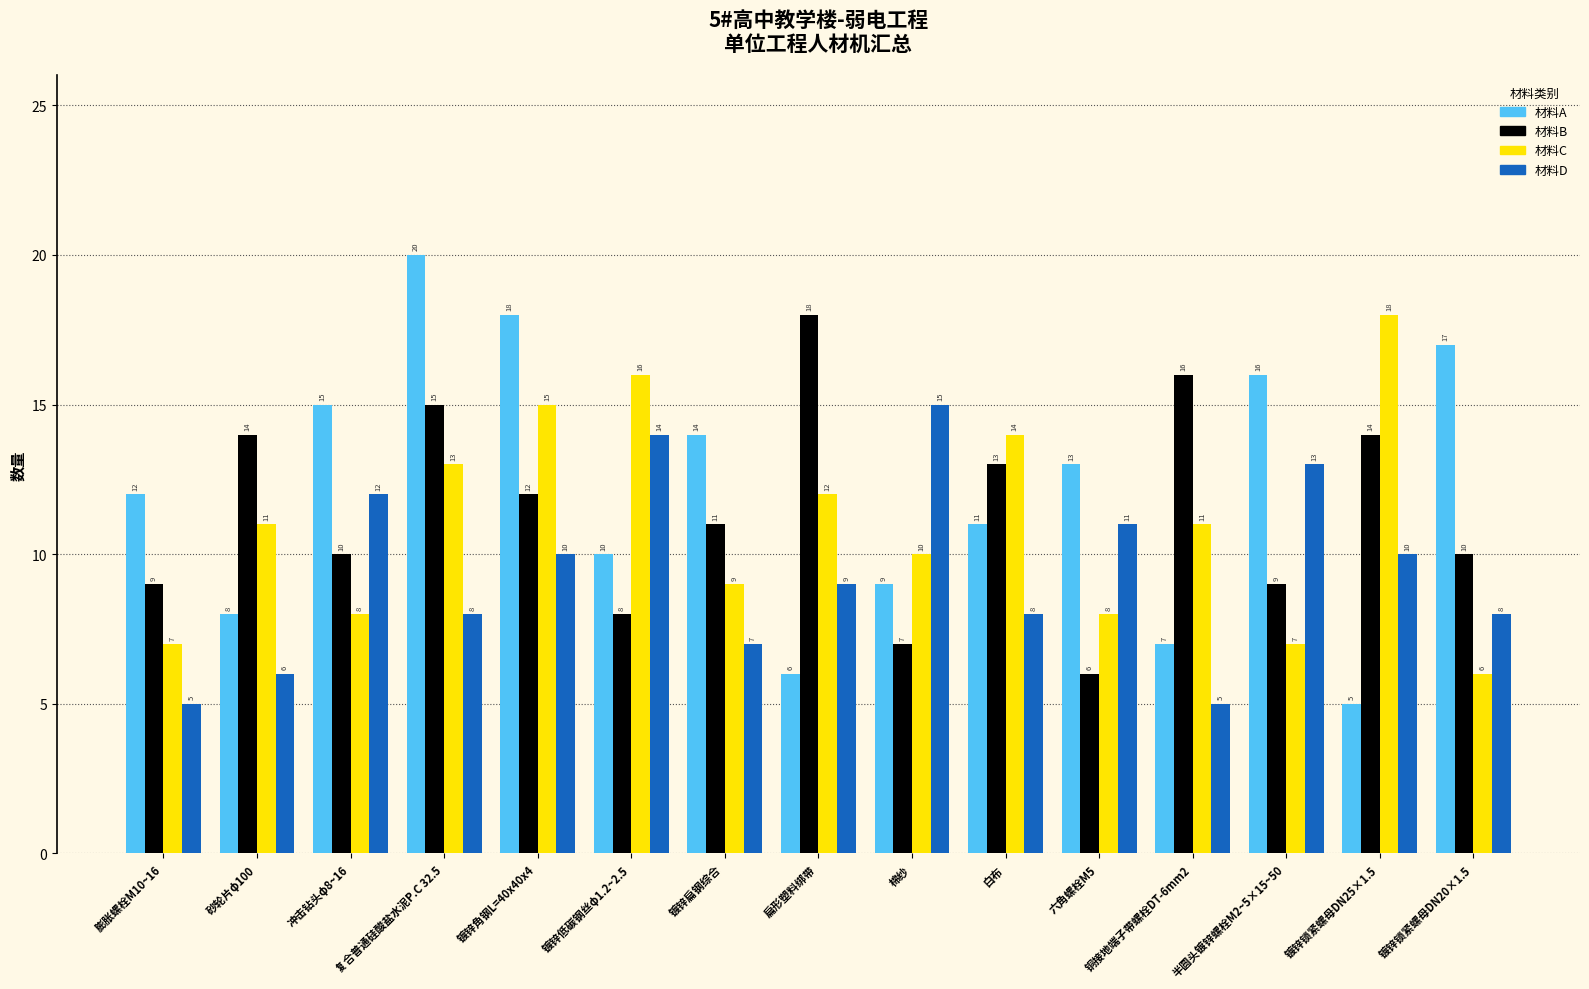

Count the number of categories in the chart.

15